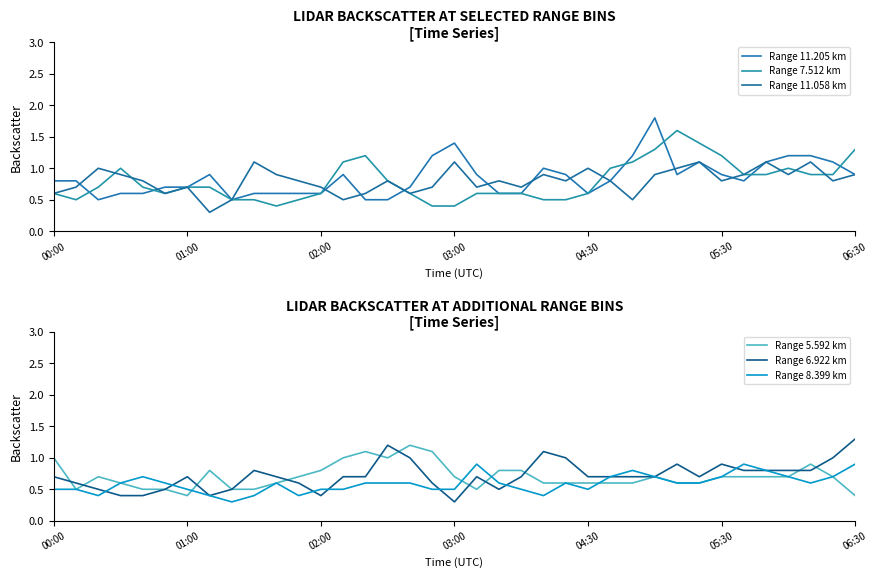

The Range 6.922 km series shows 0.7 at 04:30. True or false?

True